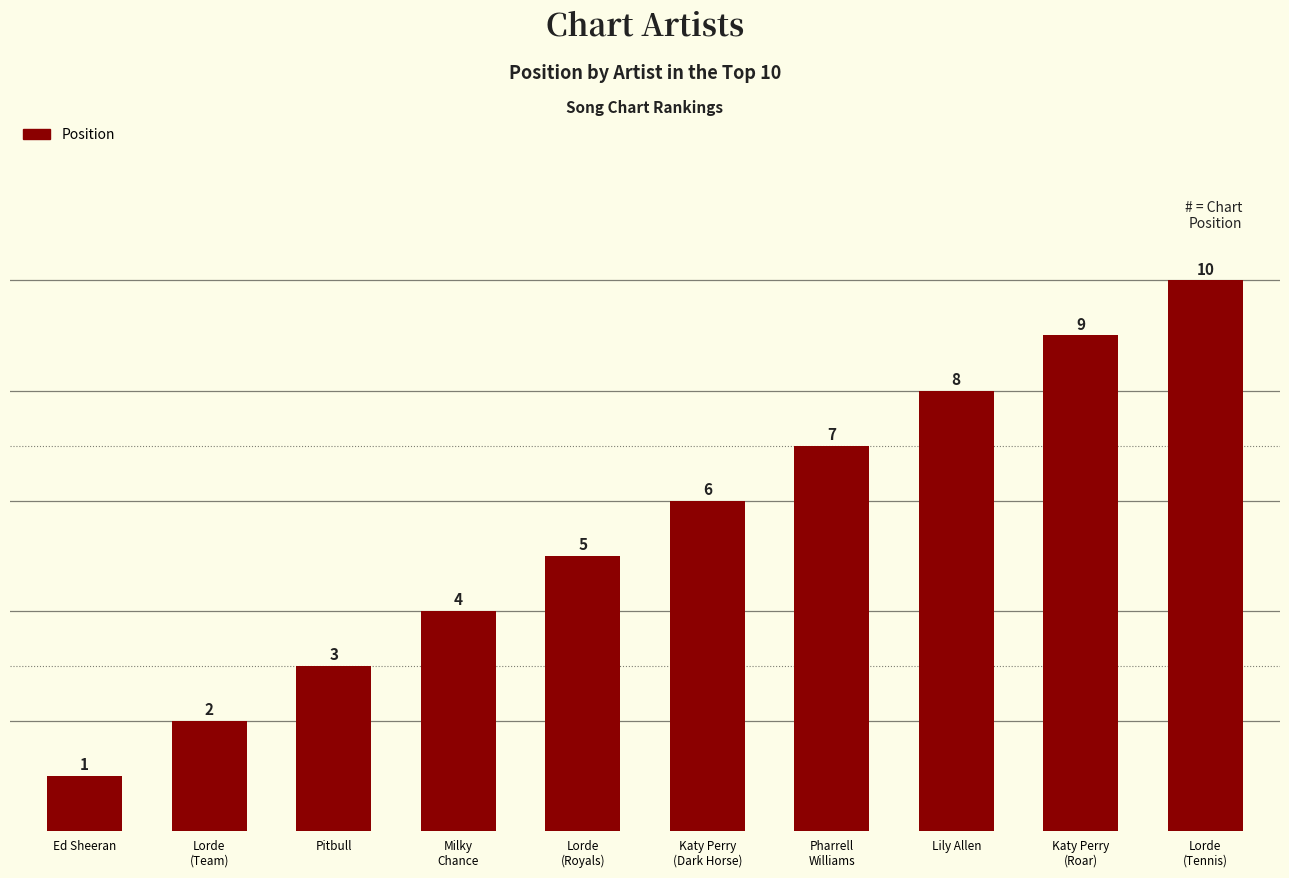

Reading right to left, what are all the values shown in this chart?

10	9	8	7	6	5	4	3	2	1